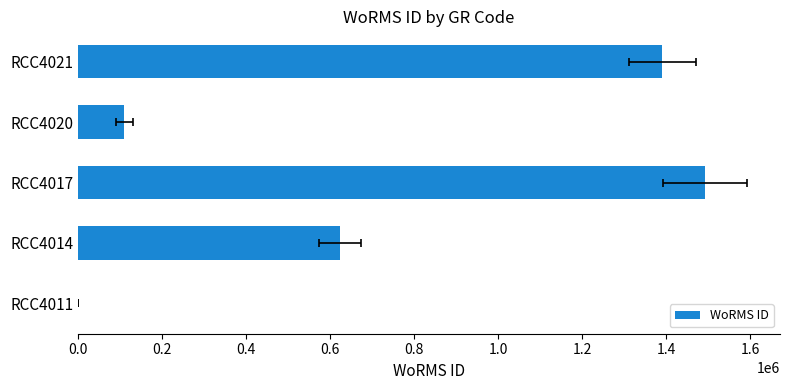

What is the average value?

723444